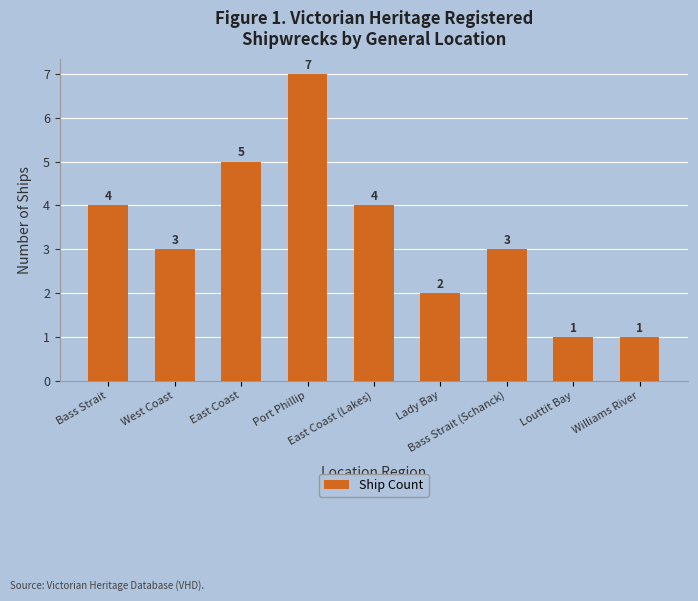

Is it true that the value at Louttit Bay is 1?

True